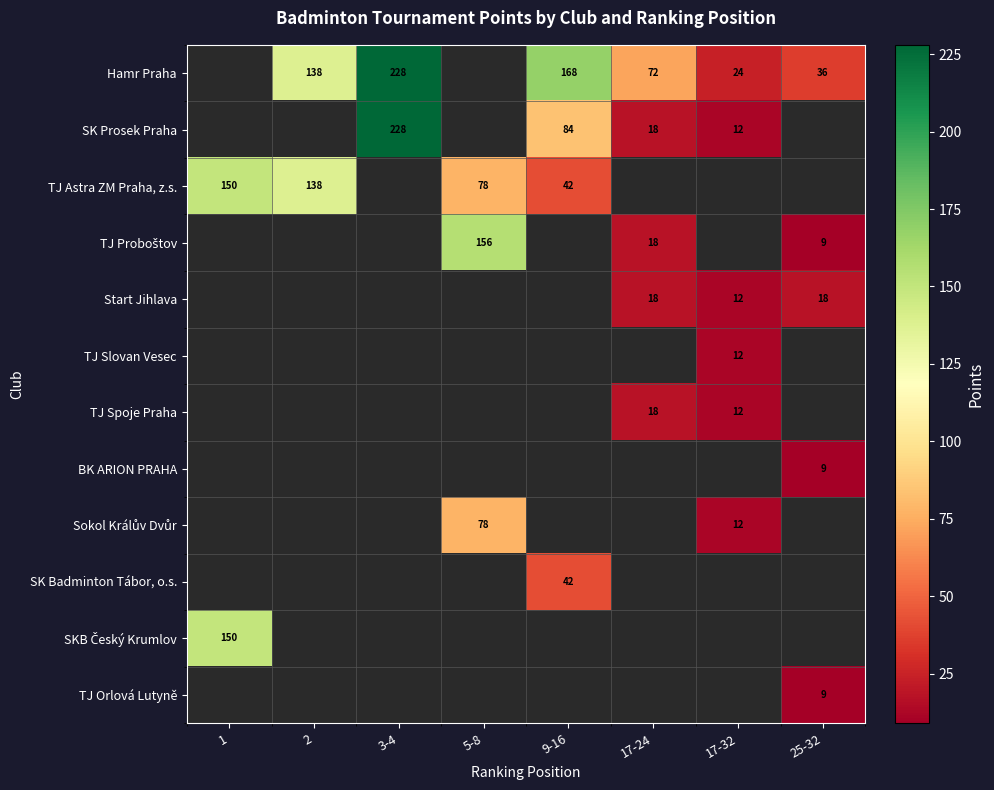

The TJ Proboštov series shows 18.0 at 17-24. True or false?

True